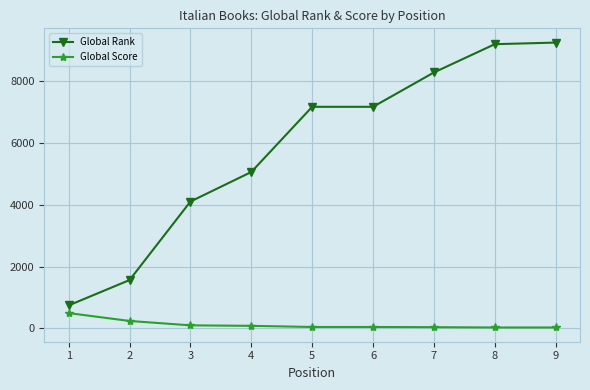

At which label is Global Score closest to 262?

2